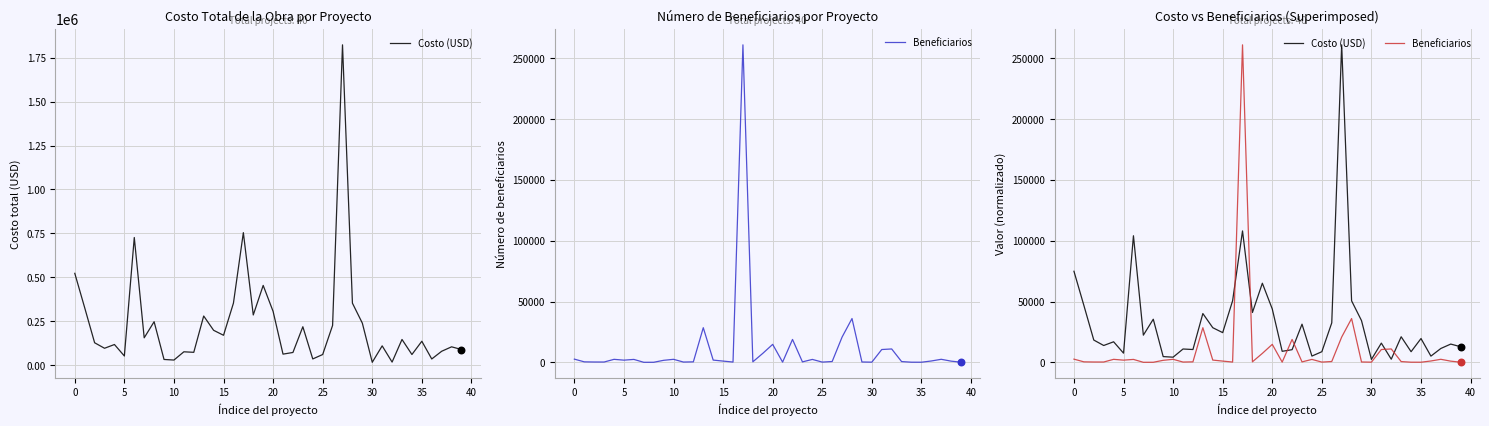

Is the value of Beneficiarios at 27 greater than the value of Costo (USD) at 26?

No